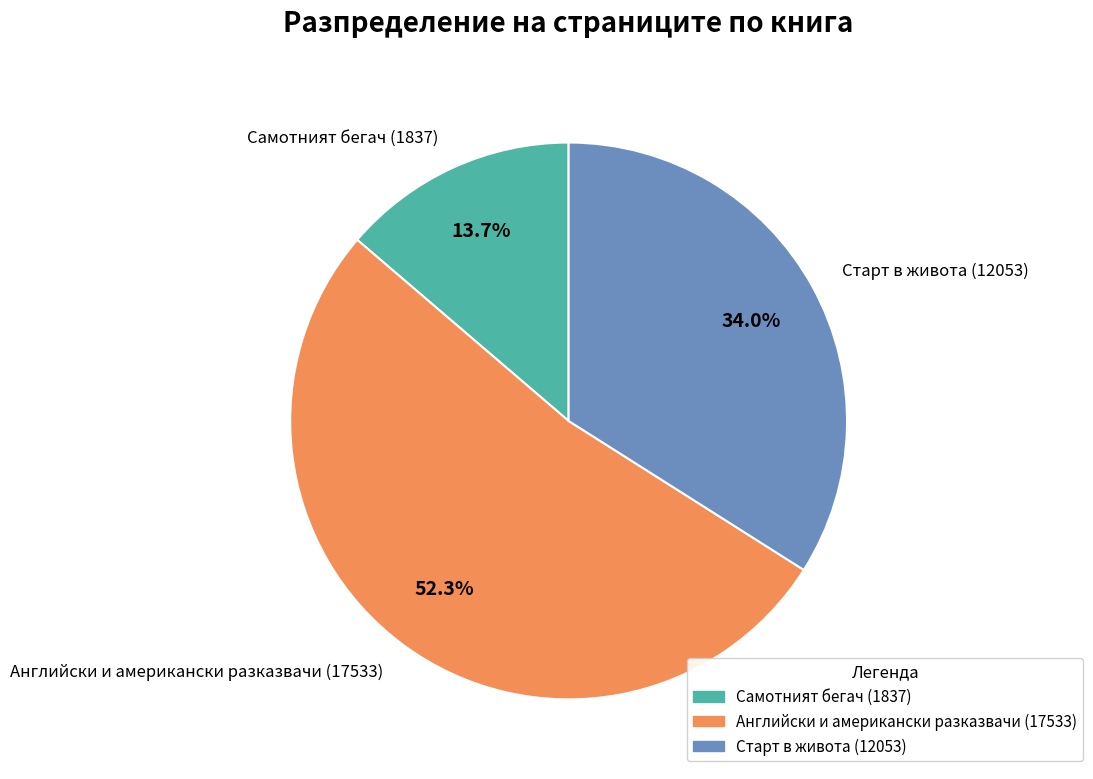

Which slice represents more than half of the pie?

Английски и американски разказвачи (17533)